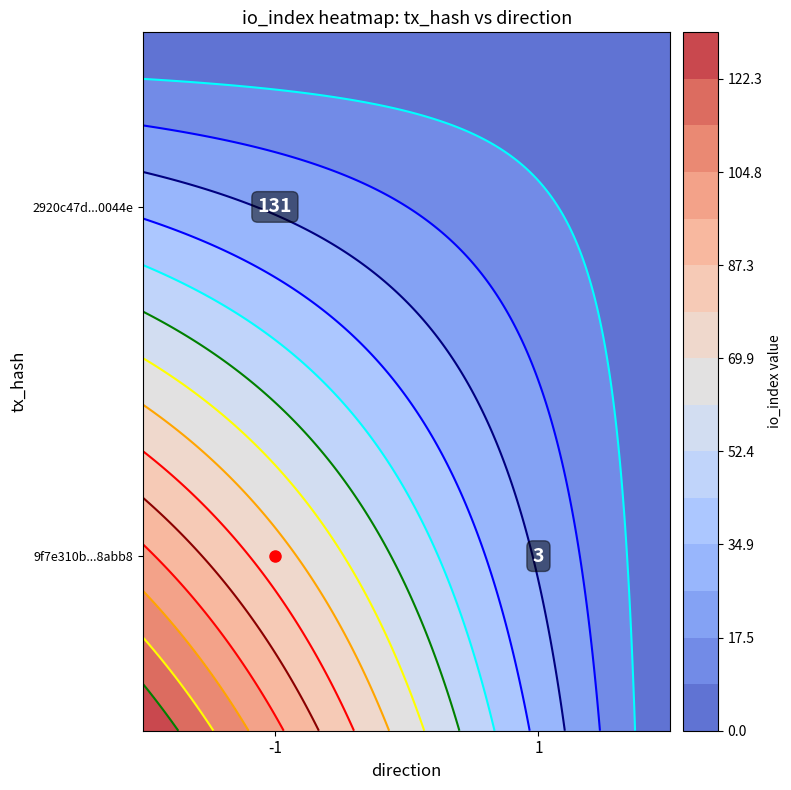

What is the difference between the highest and lowest values at direction?

2